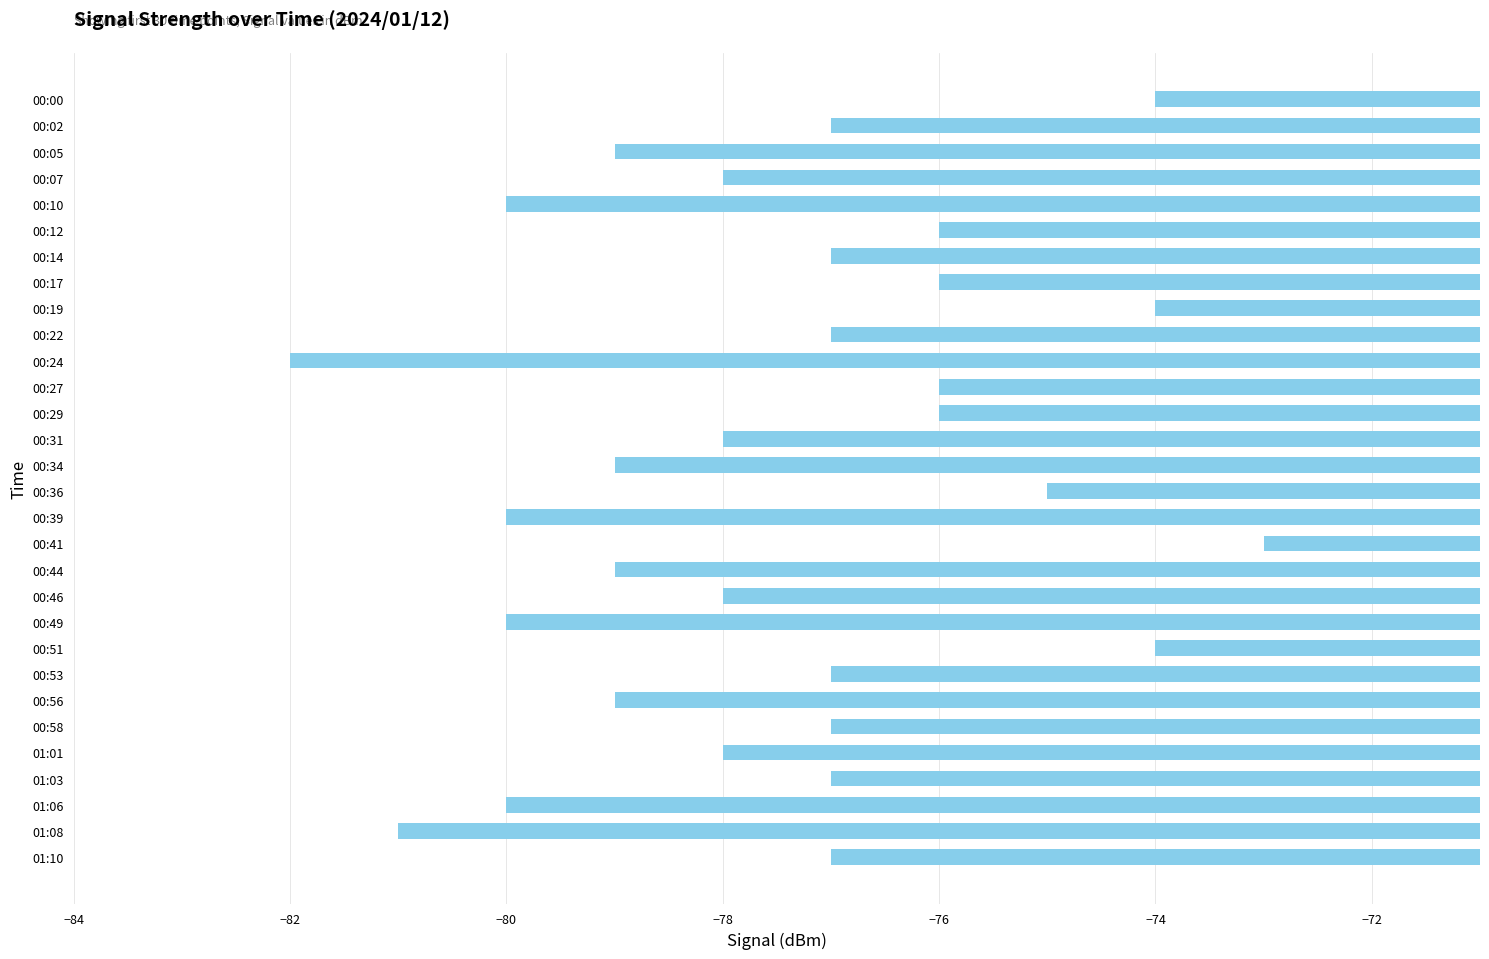

What is the value of the 6th bar from the top?

-76